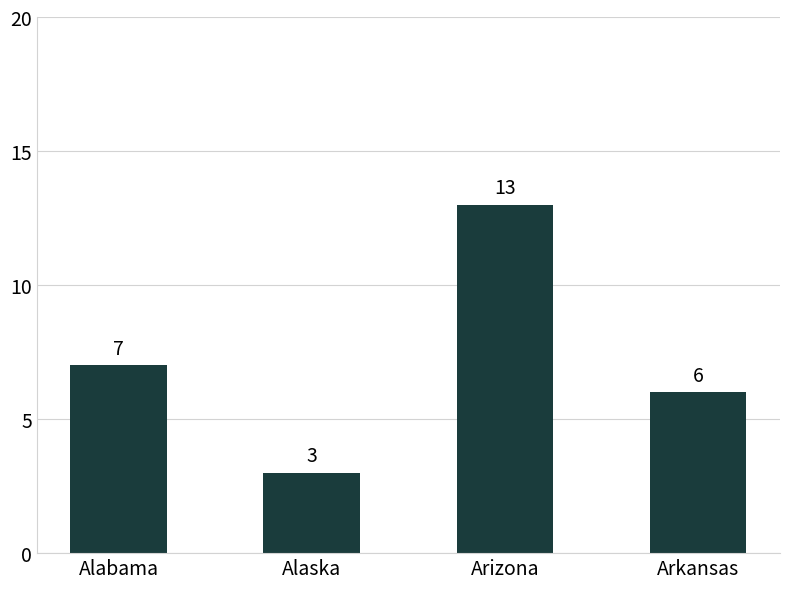

Which has a higher value, Arizona or Alabama?

Arizona